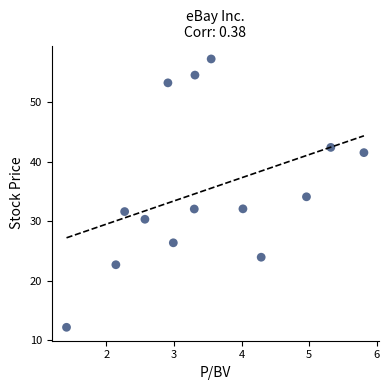

What is the range of X values (max minus min)?

4.4